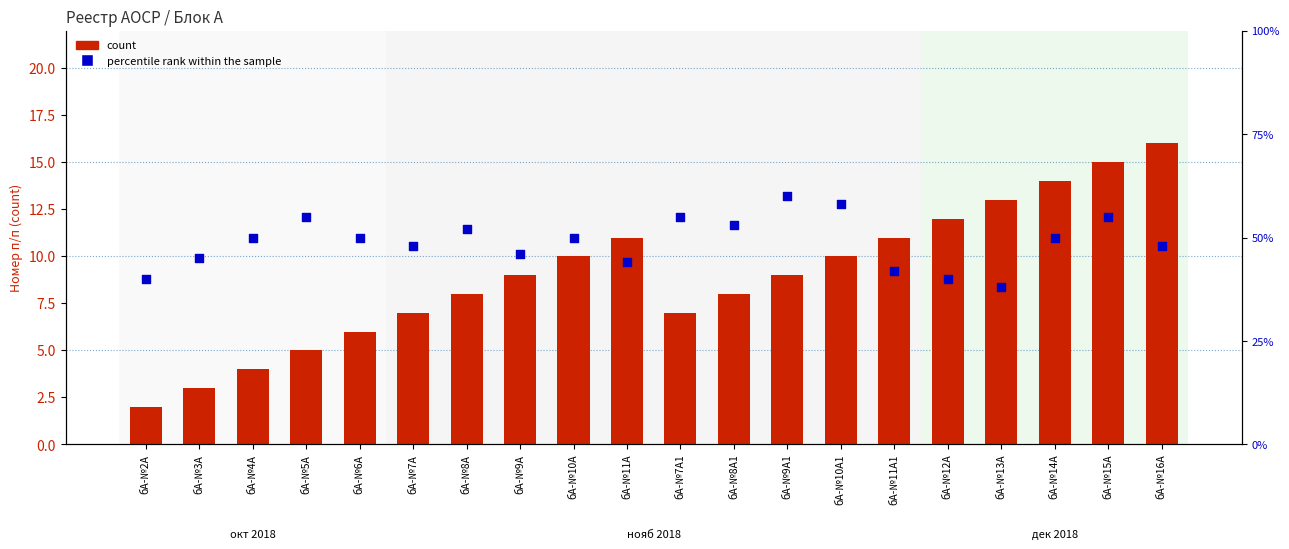

At which category is the sum across all series the highest?

бА-№15А